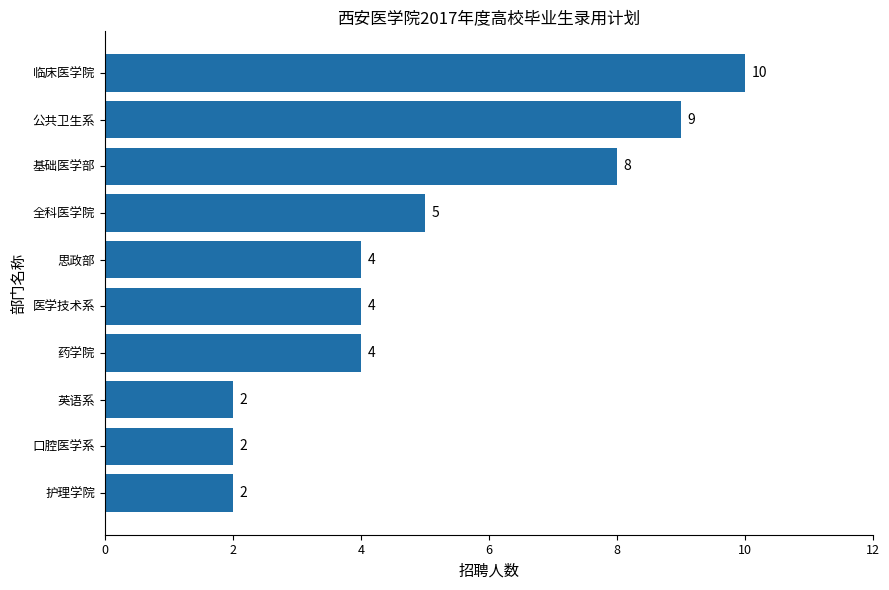

What is the difference between the second highest and second lowest values?

7